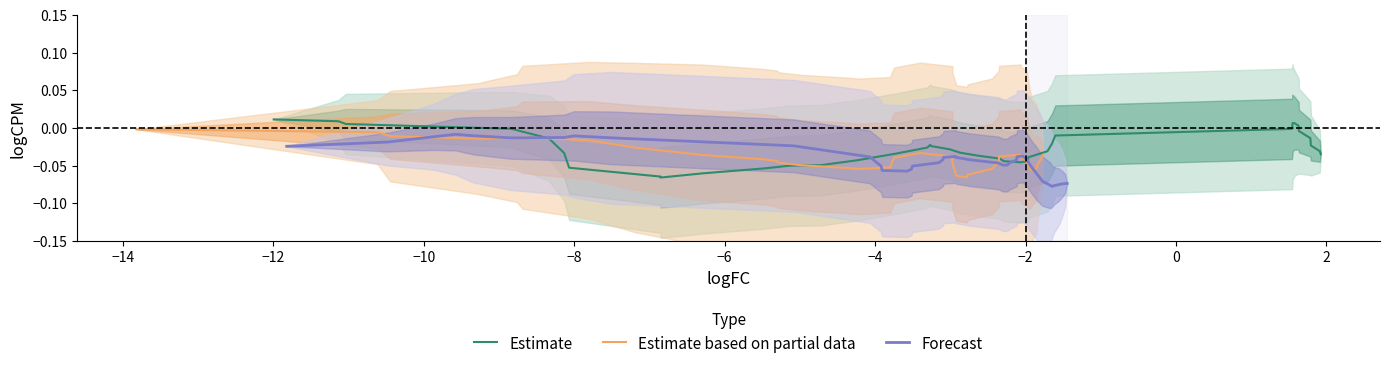

What is the value of the Forecast point at the 16th from the left?

-0.1